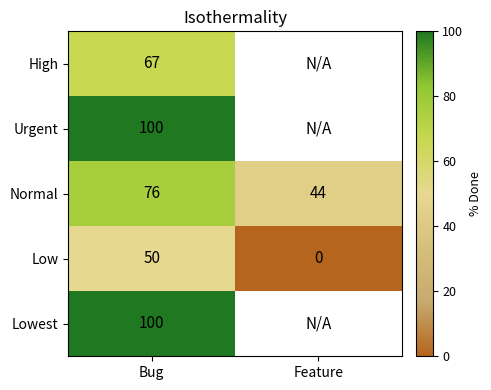

Which category has the highest value in the Normal series?

Bug